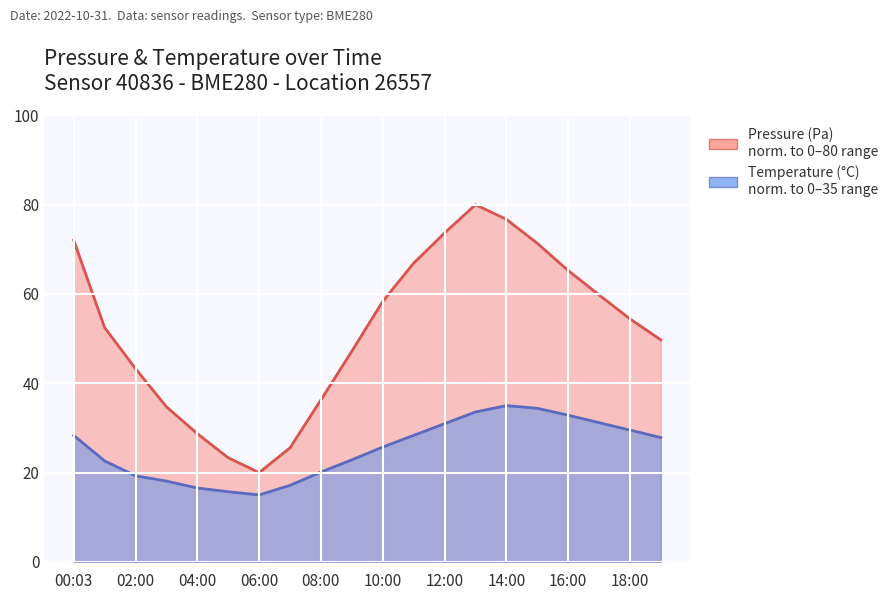

Is it true that temperature equals 35.0 at 14:00?

True